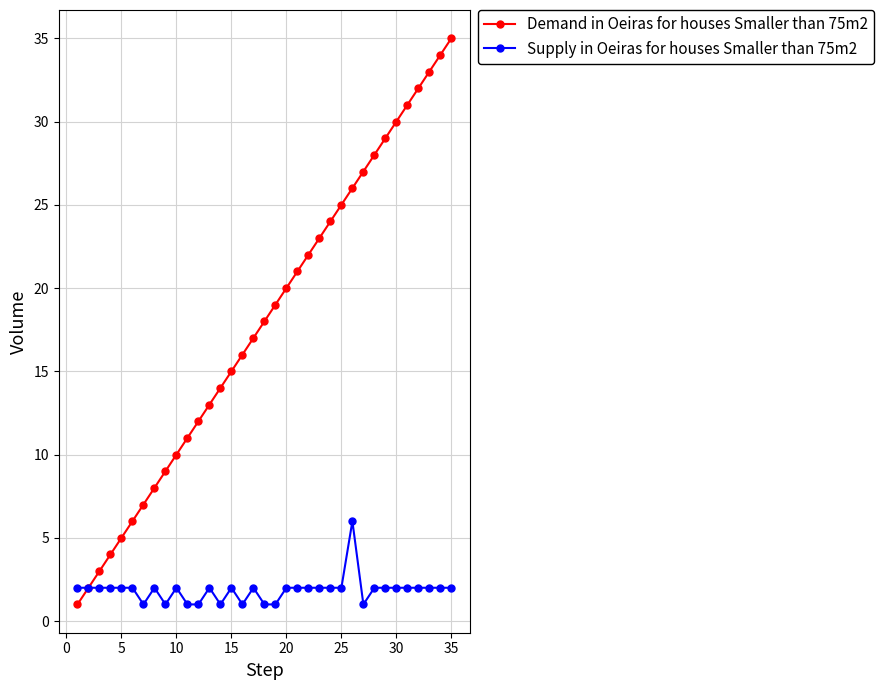

What is the maximum value shown in the chart?

35